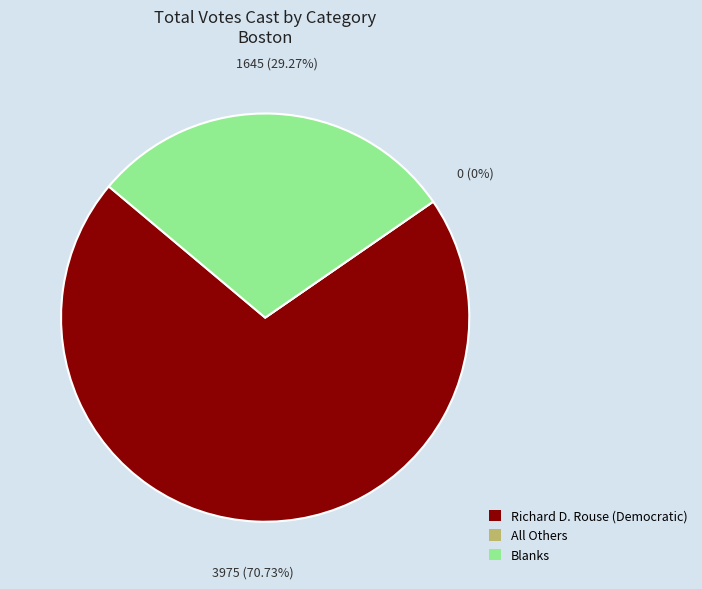

Which slice is the largest?

Richard D. Rouse (Democratic)